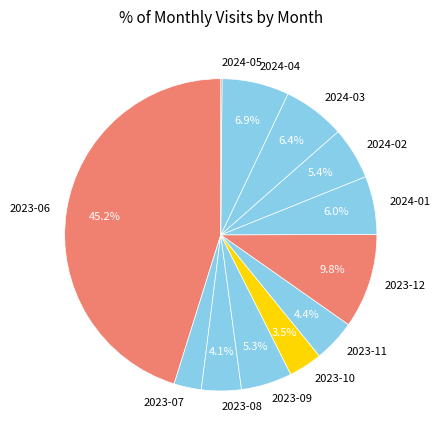

To the nearest percent, what is the difference between the 2023-07 and 2023-11 slice percentages?

2%